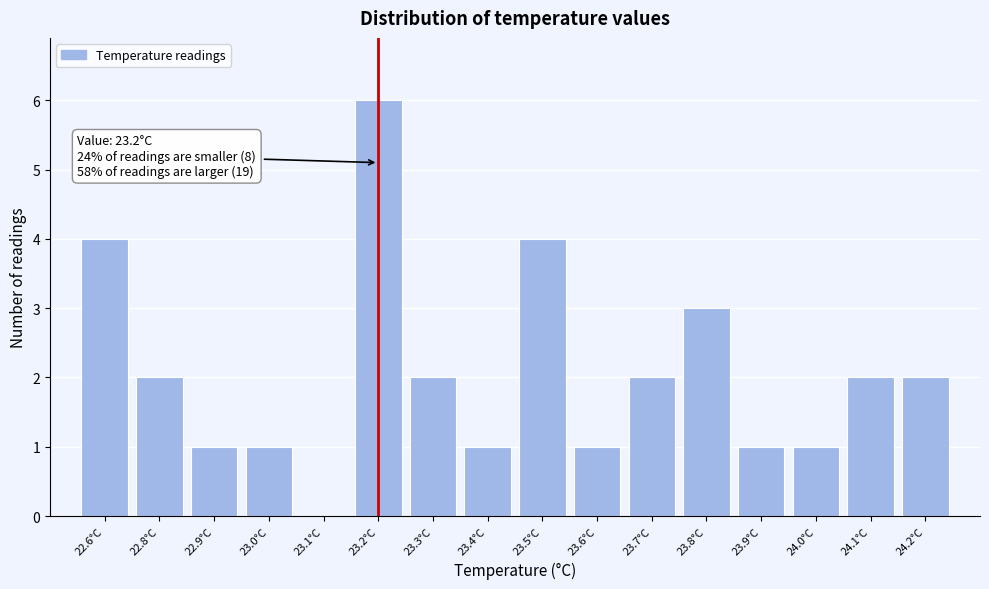

Reading left to right, extract all data points from this chart.

22.6°C=4	22.8°C=2	22.9°C=1	23.0°C=1	23.1°C=0	23.2°C=6	23.3°C=2	23.4°C=1	23.5°C=4	23.6°C=1	23.7°C=2	23.8°C=3	23.9°C=1	24.0°C=1	24.1°C=2	24.2°C=2